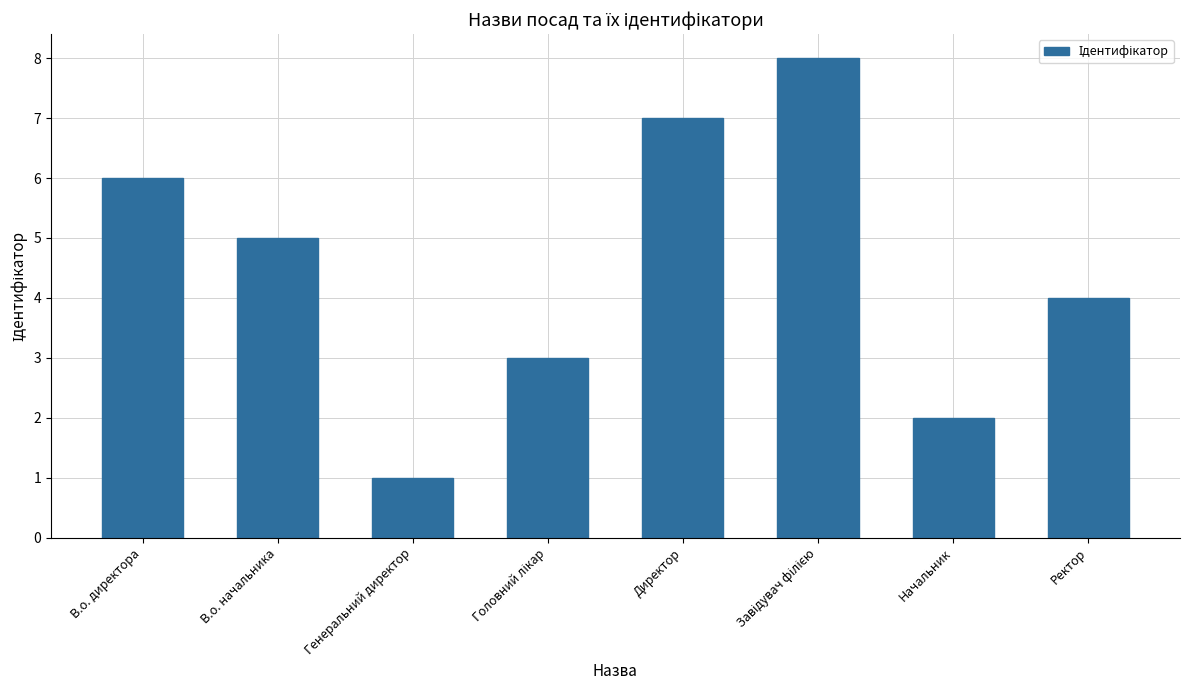

What is the change in value from Директор to Начальник?

-5